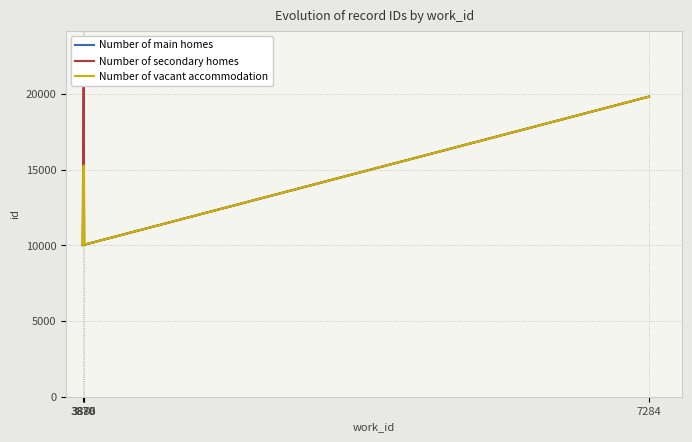

The value of Number of secondary homes at 3876 is 8128. True or false?

False